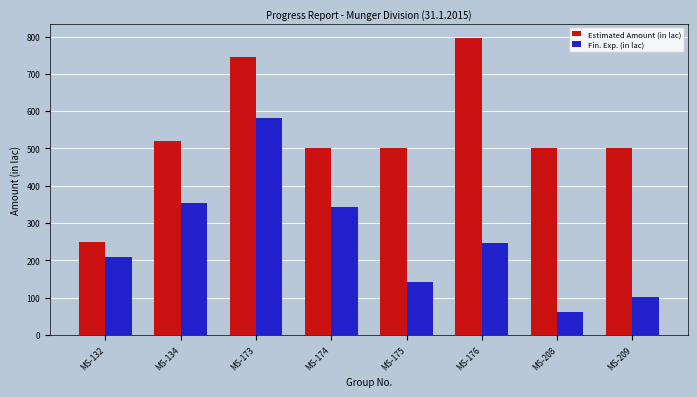

At how many categories does at least one series exceed 763?

1